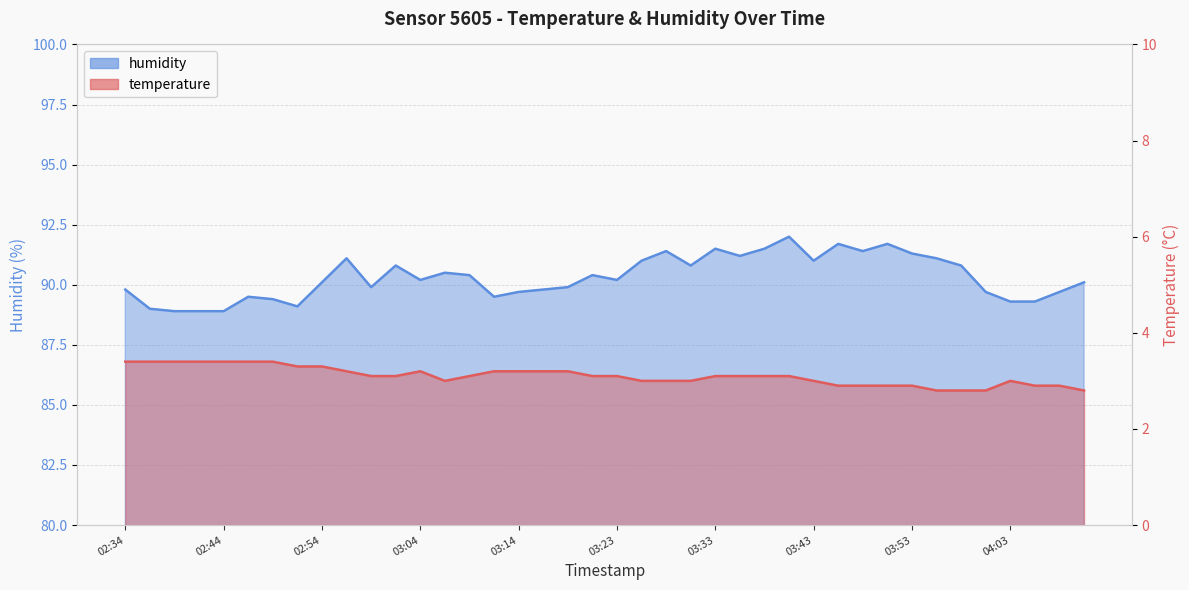

What position from the left is 03:14?

17